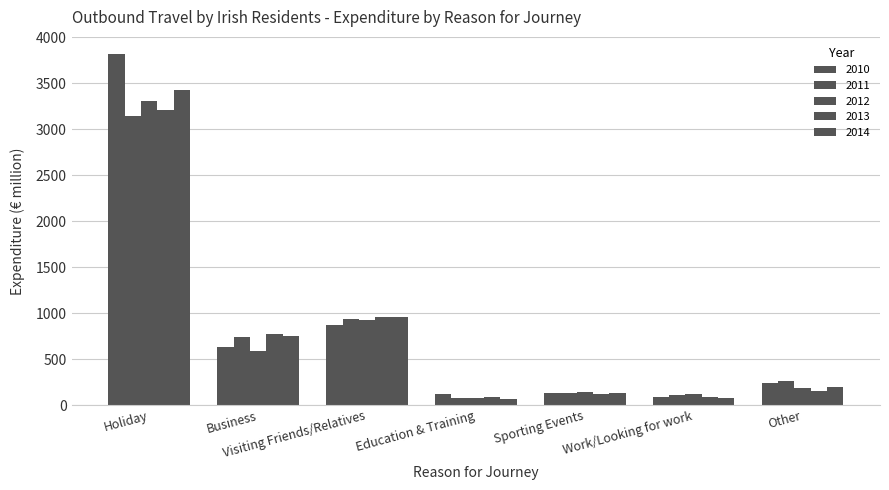

What is the approximate value of 2012 at Education & Training?

75.8